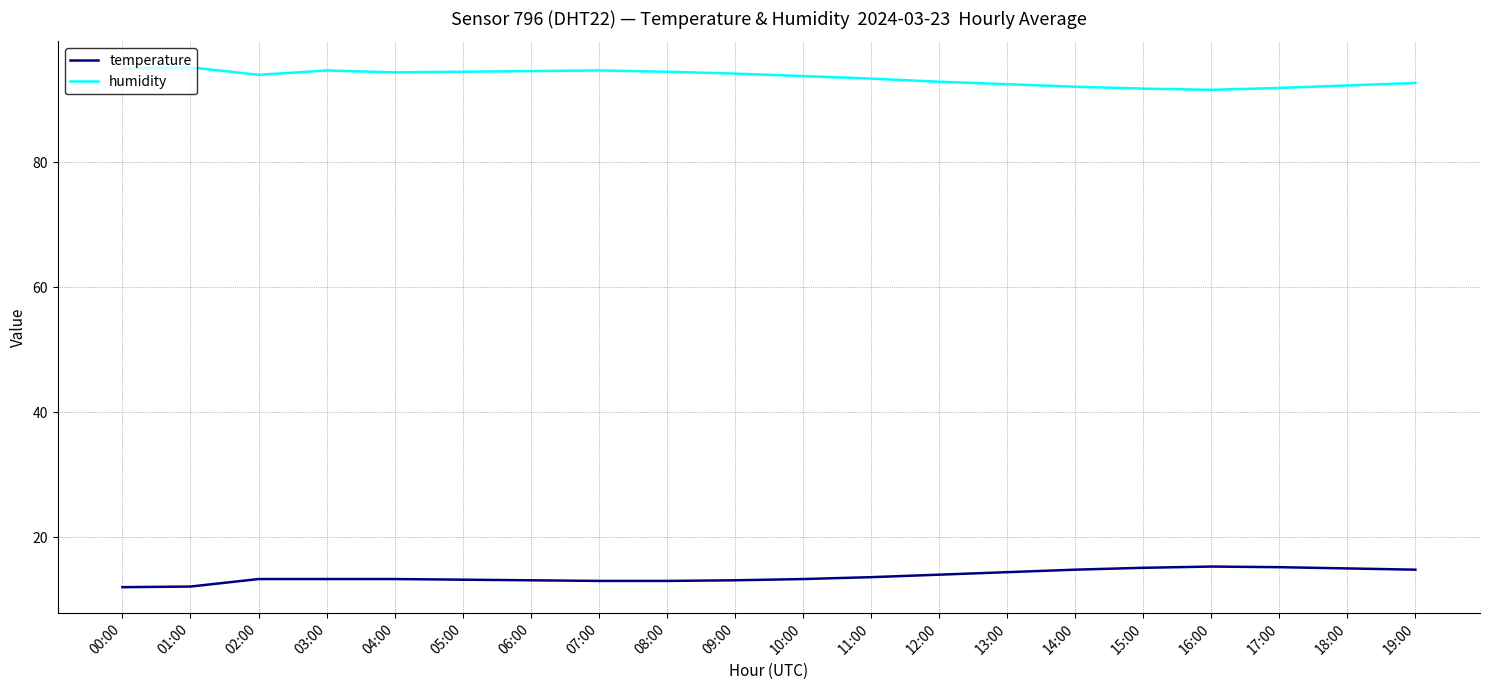

What is the difference between the humidity values at 08:00 and 17:00?

2.6